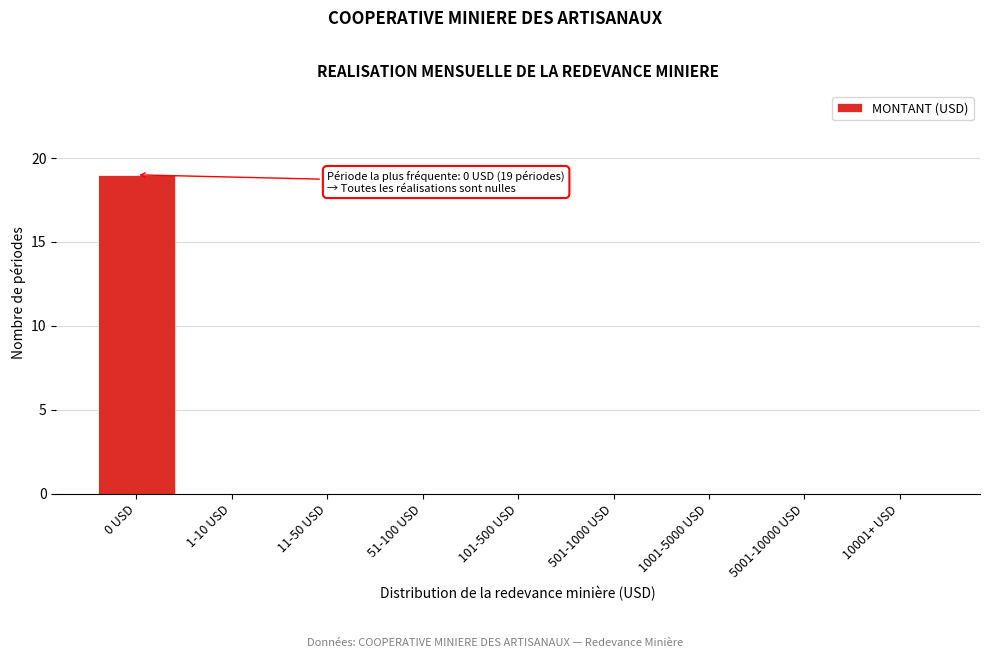

Reading right to left, what are all the values shown in this chart?

10001+ USD=0	5001-10000 USD=0	1001-5000 USD=0	501-1000 USD=0	101-500 USD=0	51-100 USD=0	11-50 USD=0	1-10 USD=0	0 USD=19